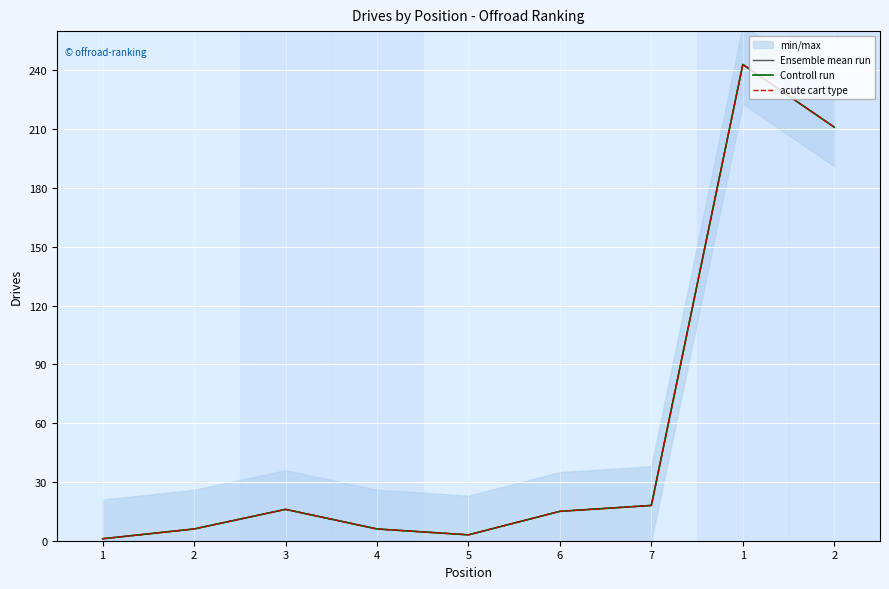

At how many categories does at least one series exceed 114?

2